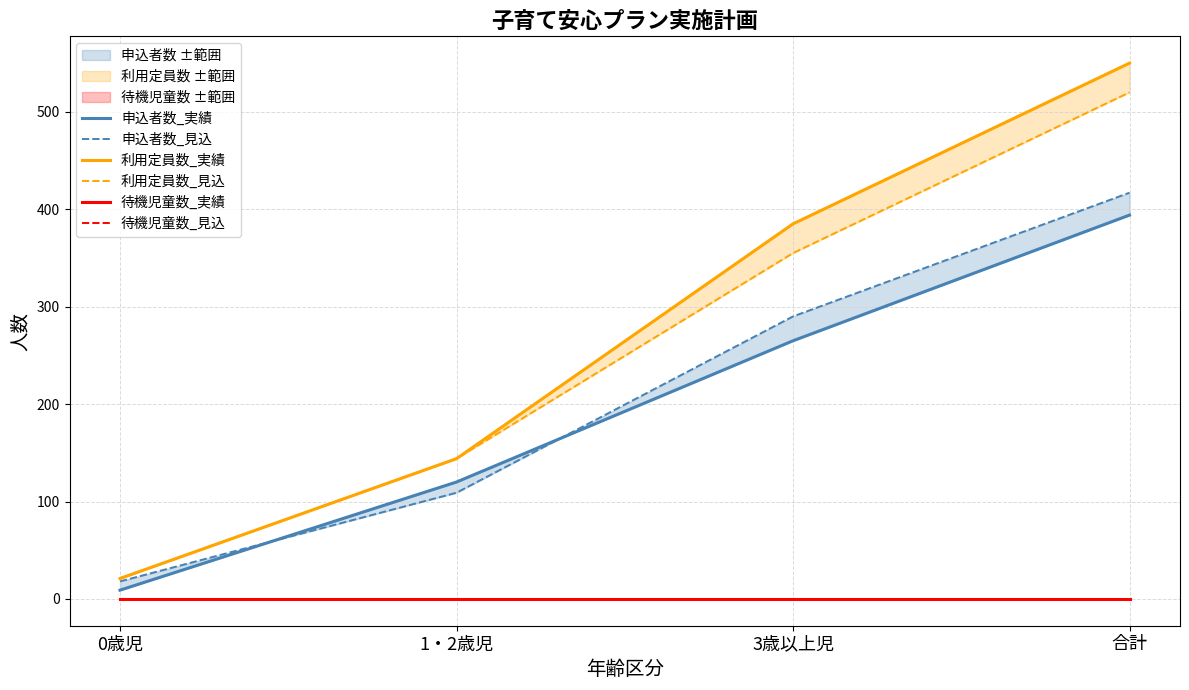

Which series has the largest range (max minus min)?

利用定員数_実績